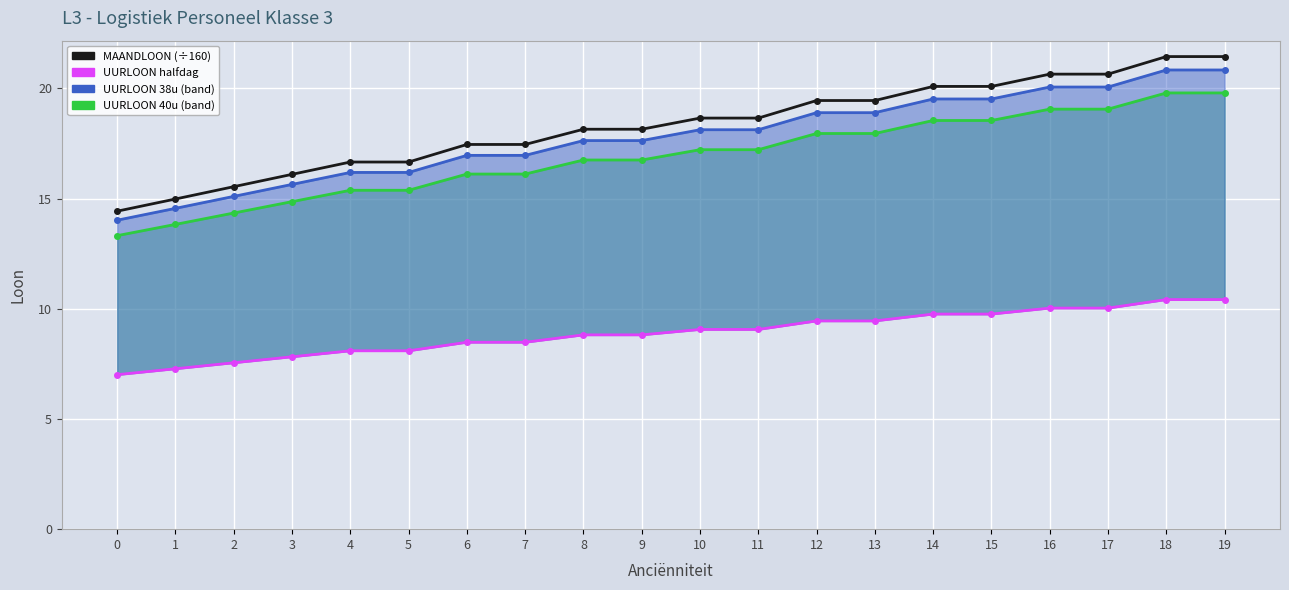

Where is MAANDLOON (÷160) nearest to the value 17?

4